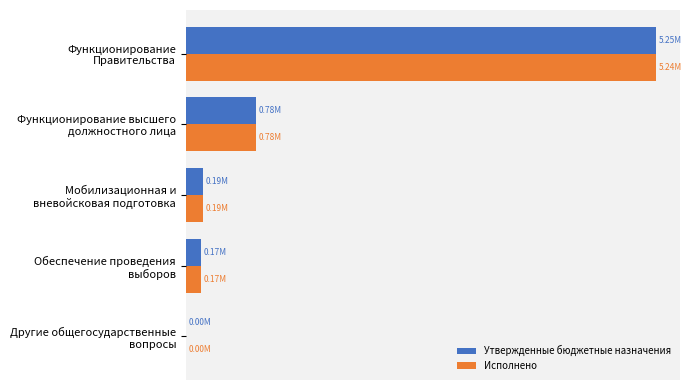

What are all the series names shown in the legend?

Утвержденные бюджетные назначения, Исполнено